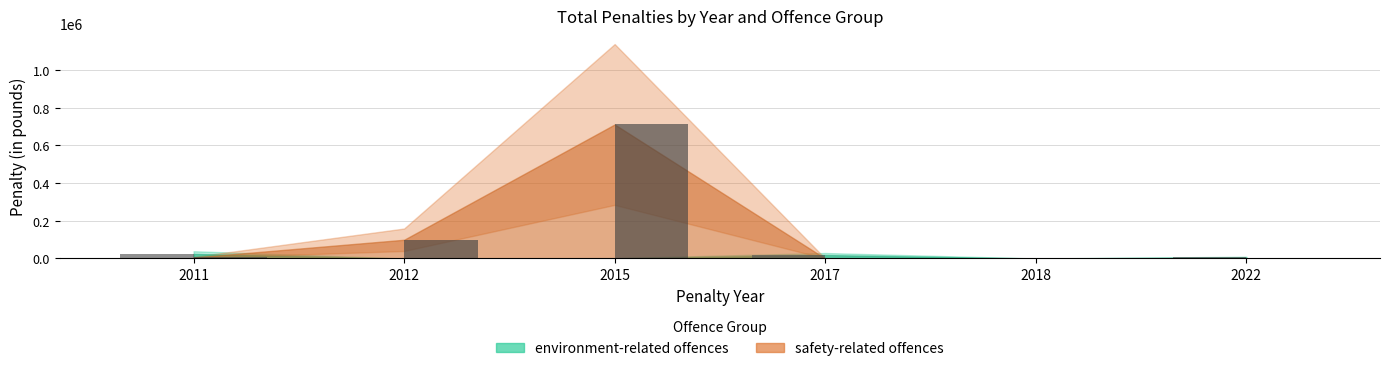

How many values in safety-related offences are above zero?

3